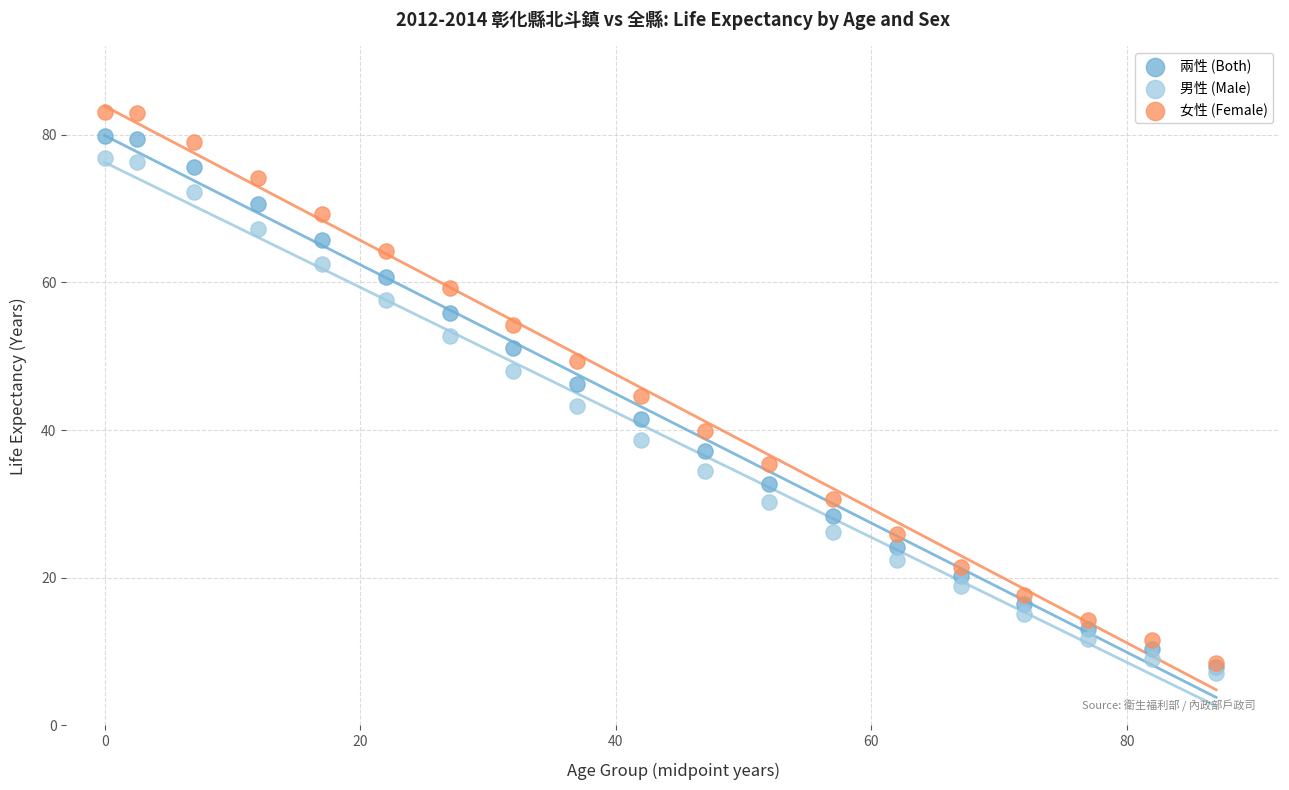

Which series has the largest Y range (max minus min)?

女性 (Female)